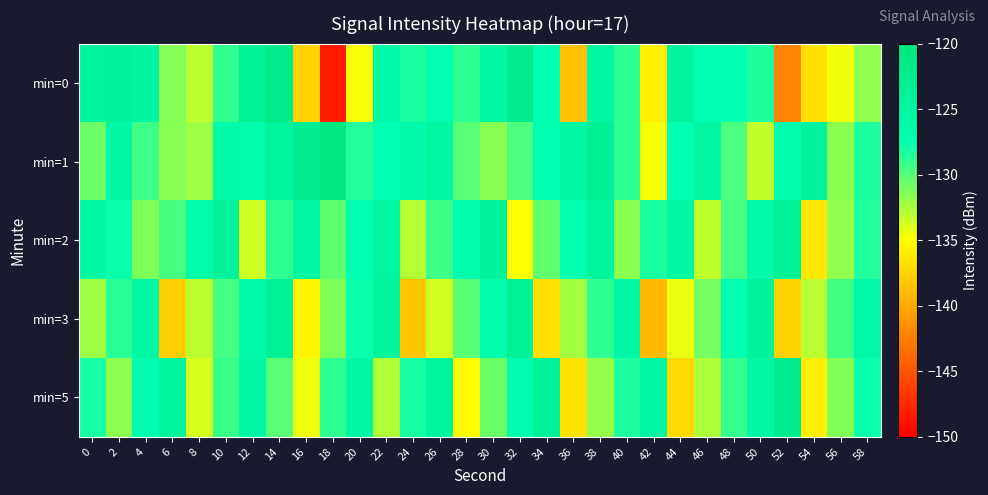

Which label corresponds to the smallest value in the chart?

18